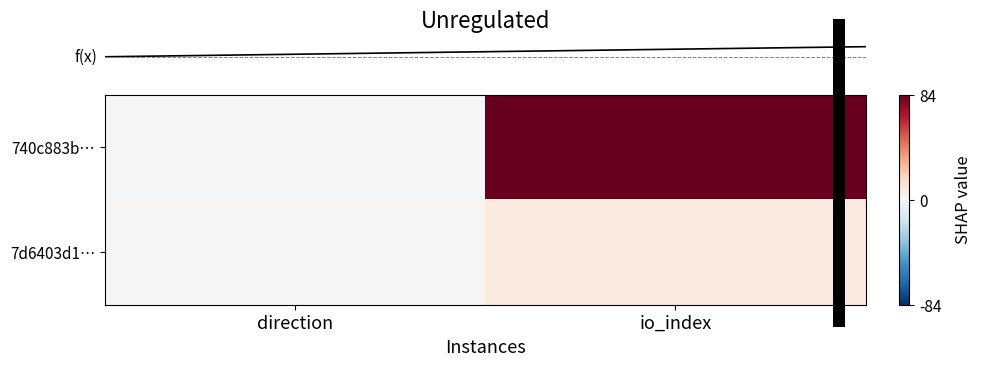

How many values in row_0 are below zero?

1